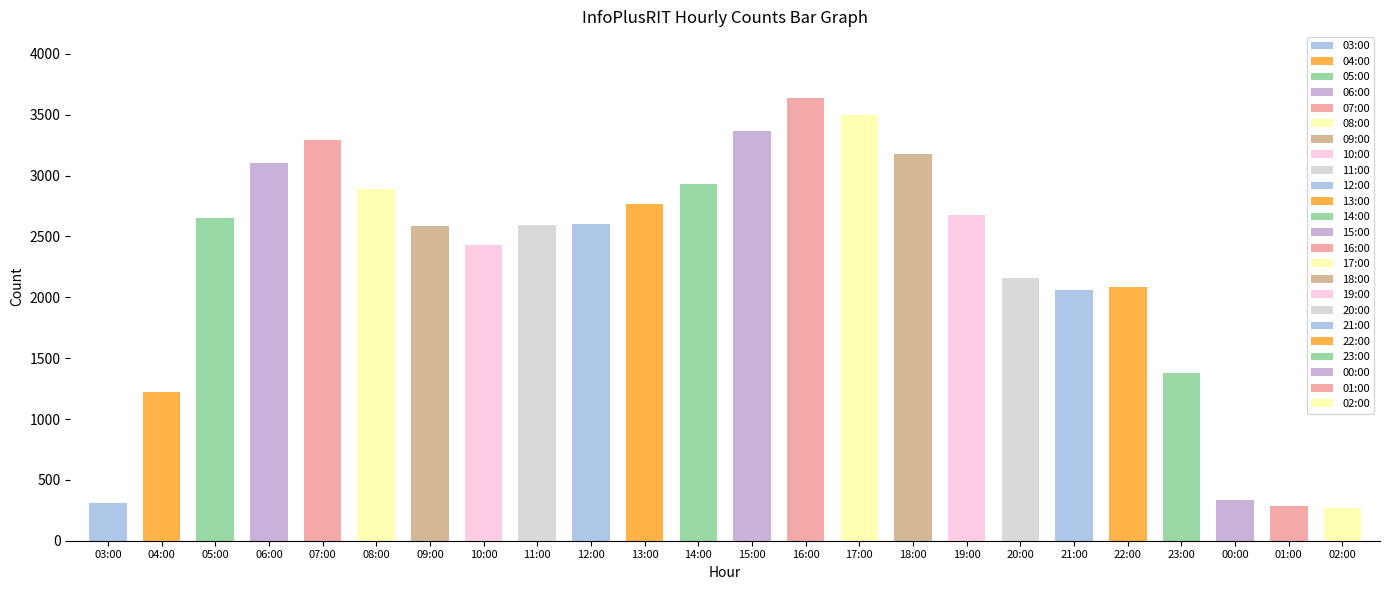

At which category does the chart reach its minimum across all series?

02:00